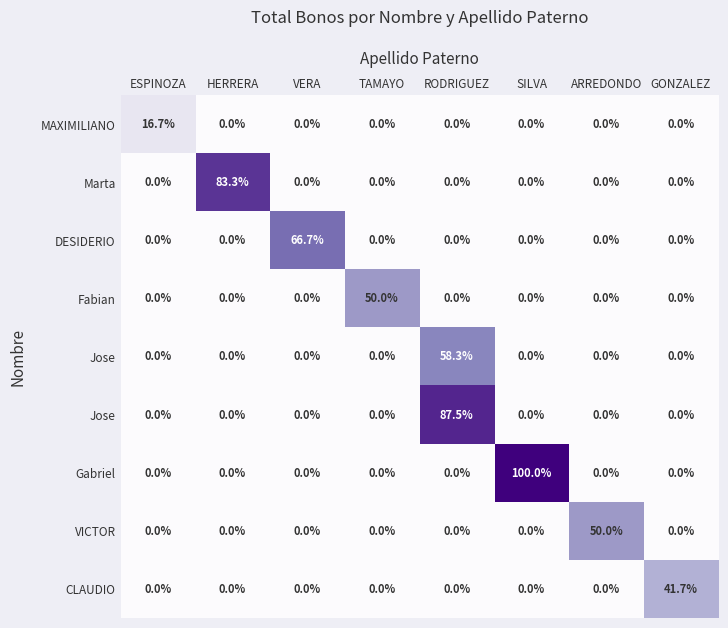

Which label corresponds to the largest value in the chart?

SILVA